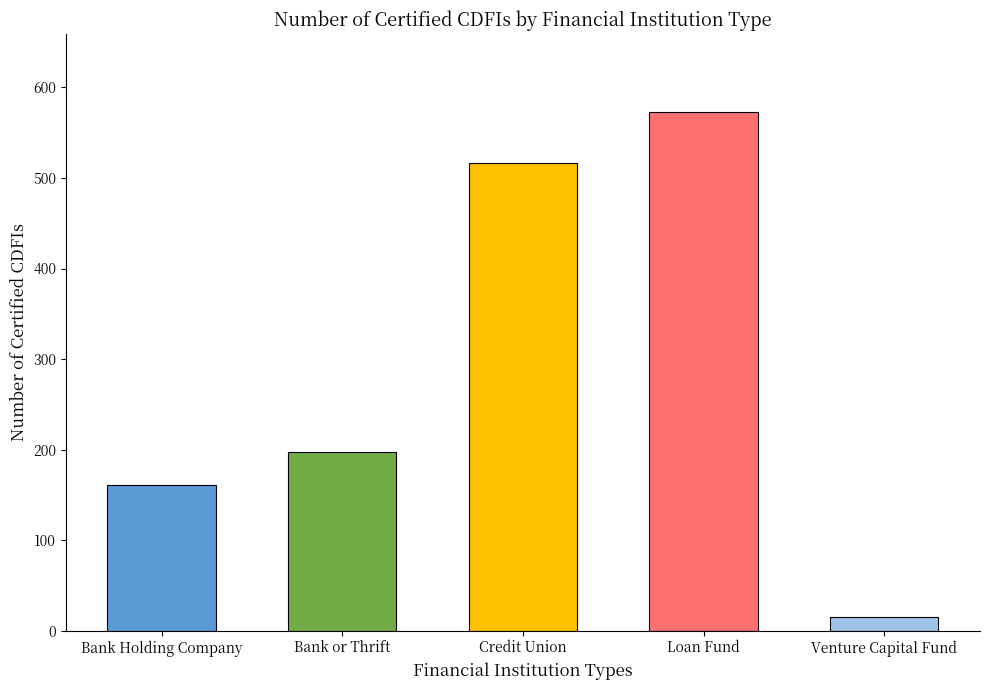

Rank the categories by value from highest to lowest.

Loan Fund, Credit Union, Bank or Thrift, Bank Holding Company, Venture Capital Fund